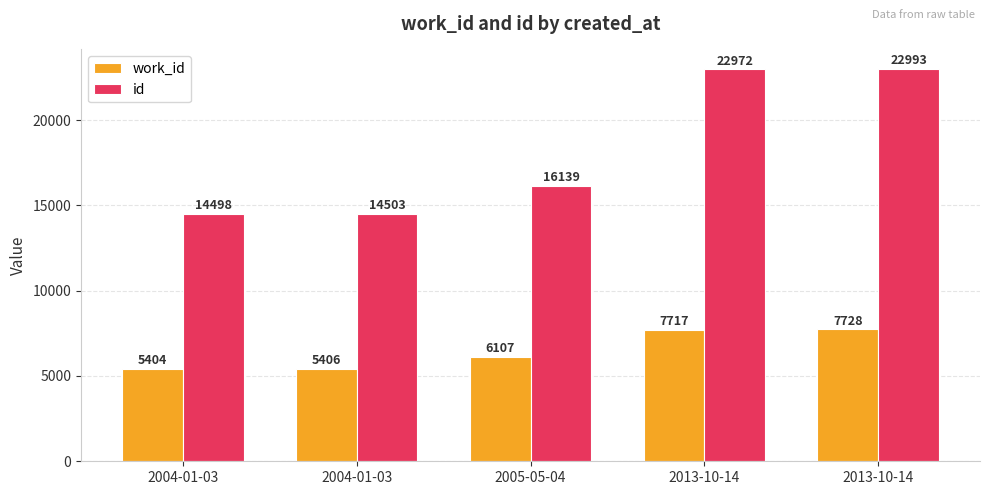

At which label is id closest to 18745?

2005-05-04